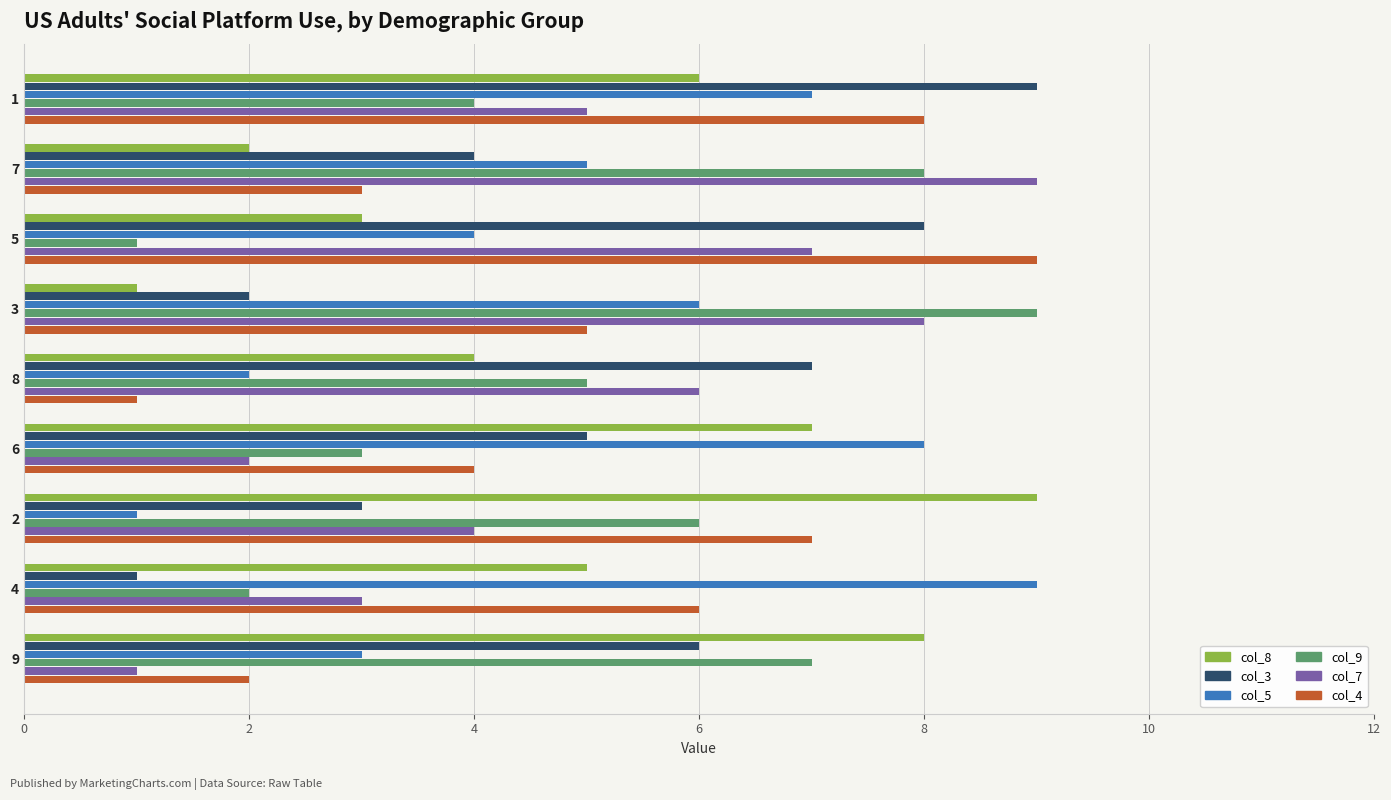

What is the maximum value shown in the chart?

9